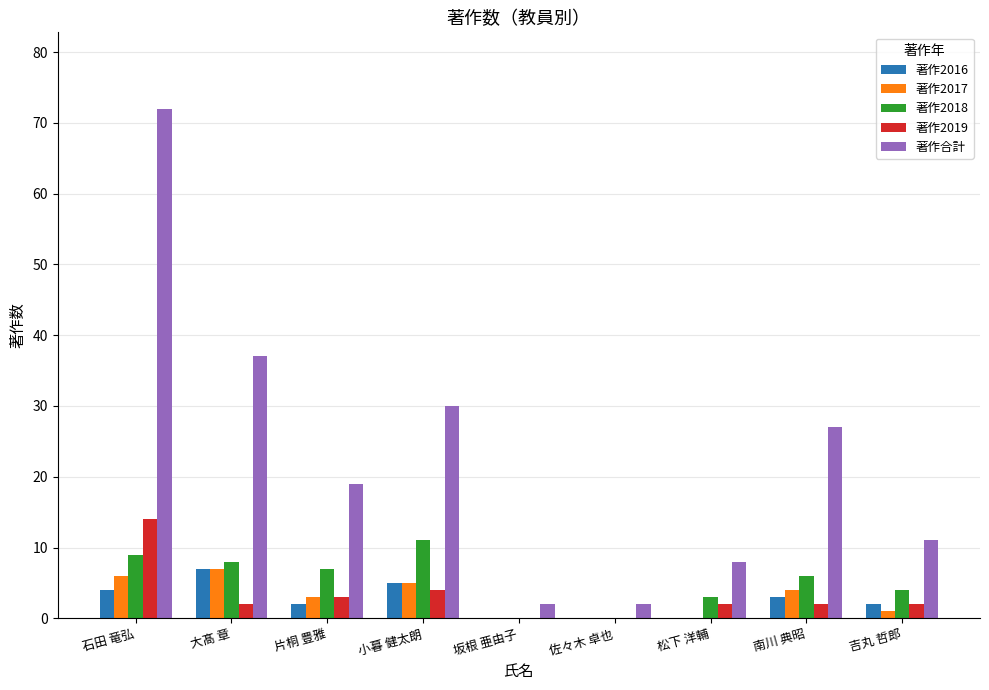

How many 著作2016 values are between 0 and 4?

7